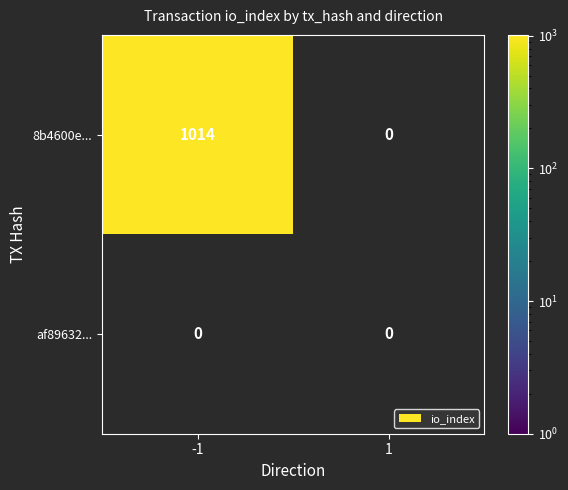

Is it true that af89632ae5fcd18f4cda3a1f33a896ebe7aefbd equals 0 at io_index?

False